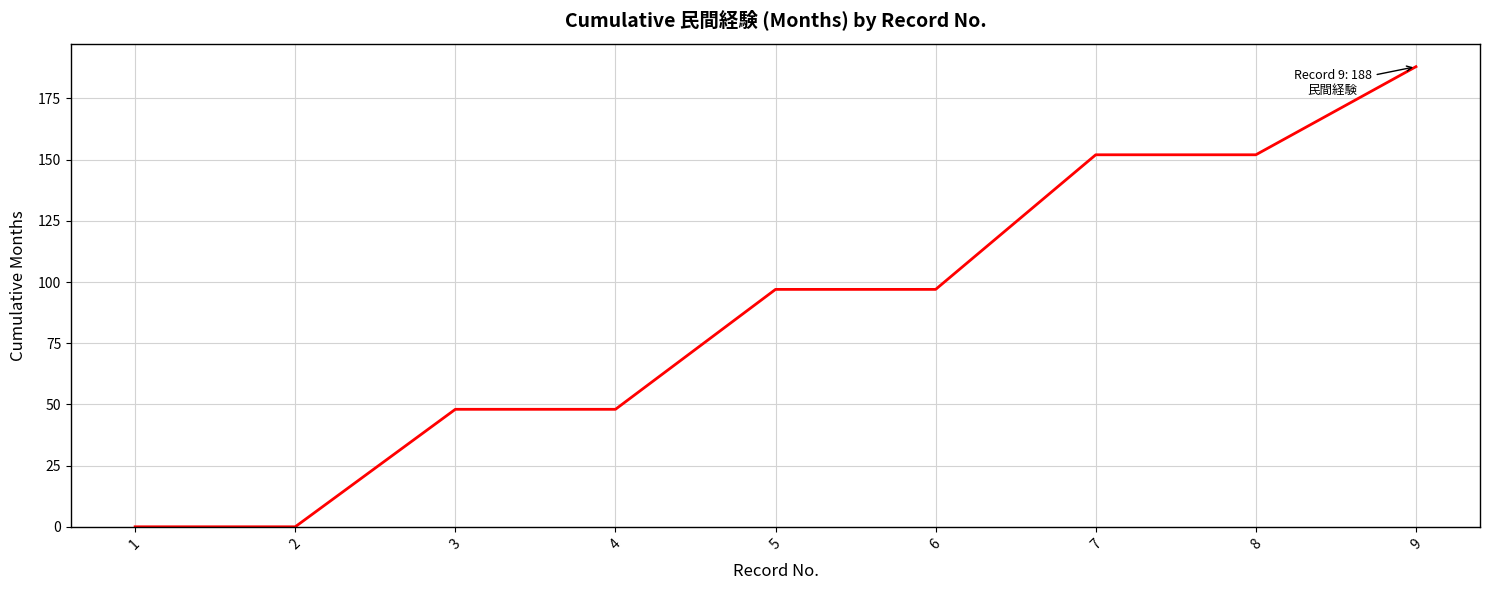

Is it true that the value at 1 is 0?

True